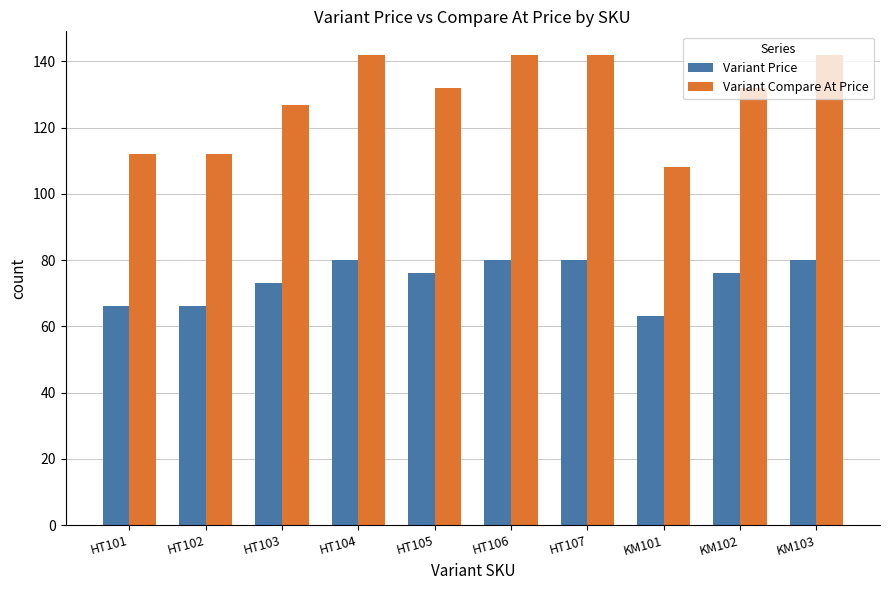

What are all the series names shown in the legend?

Variant Price, Variant Compare At Price